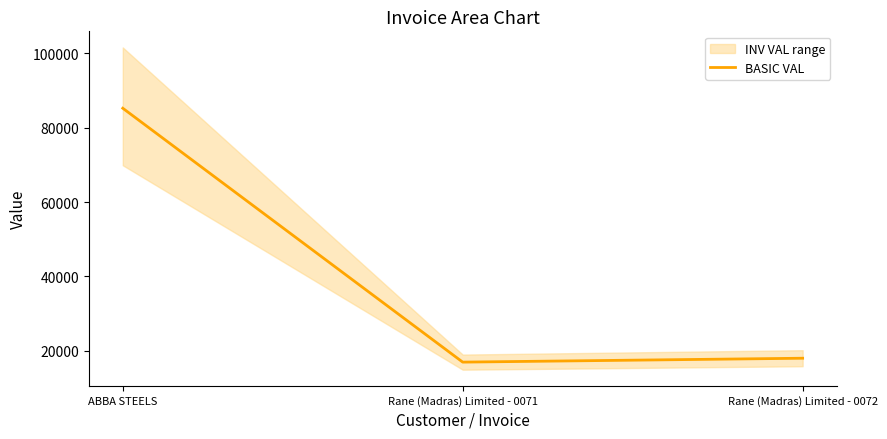

How many values exceed 18000?

1